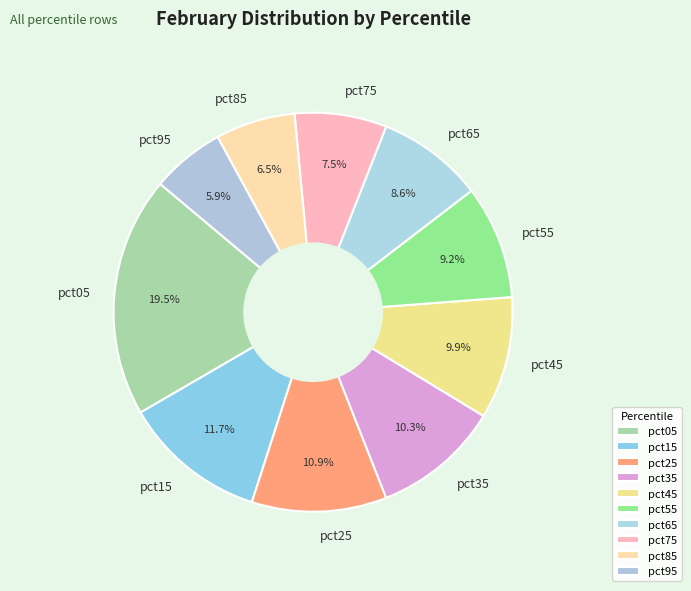

Which has a higher value, pct45 or pct25?

pct25